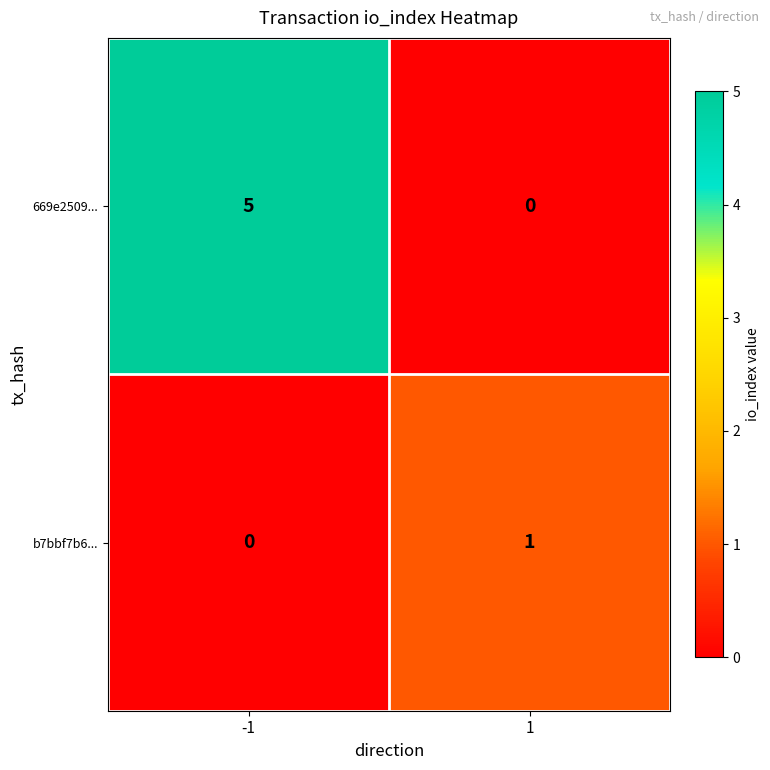

Reading left to right, transcribe all the data shown in this chart.

669e2509...: -1=5	1=0
b7bbf7b6...: -1=0	1=1